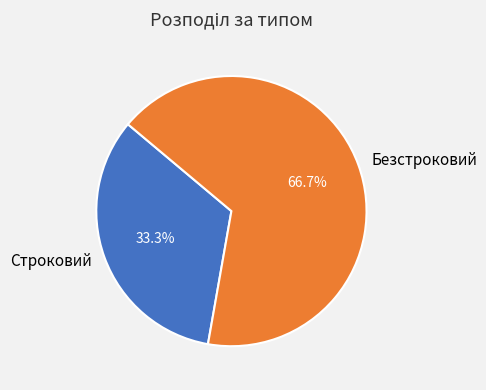

Count the number of slices in the pie.

2